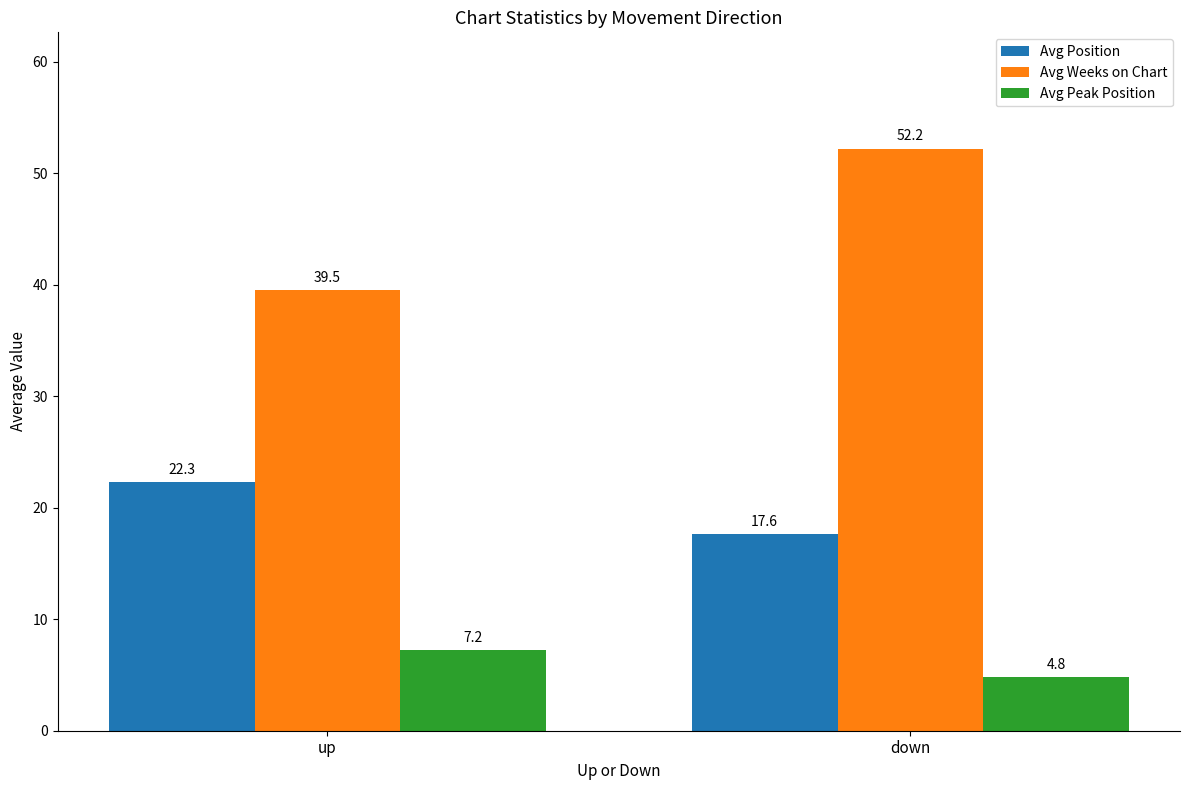

Does the chart contain any negative values?

No